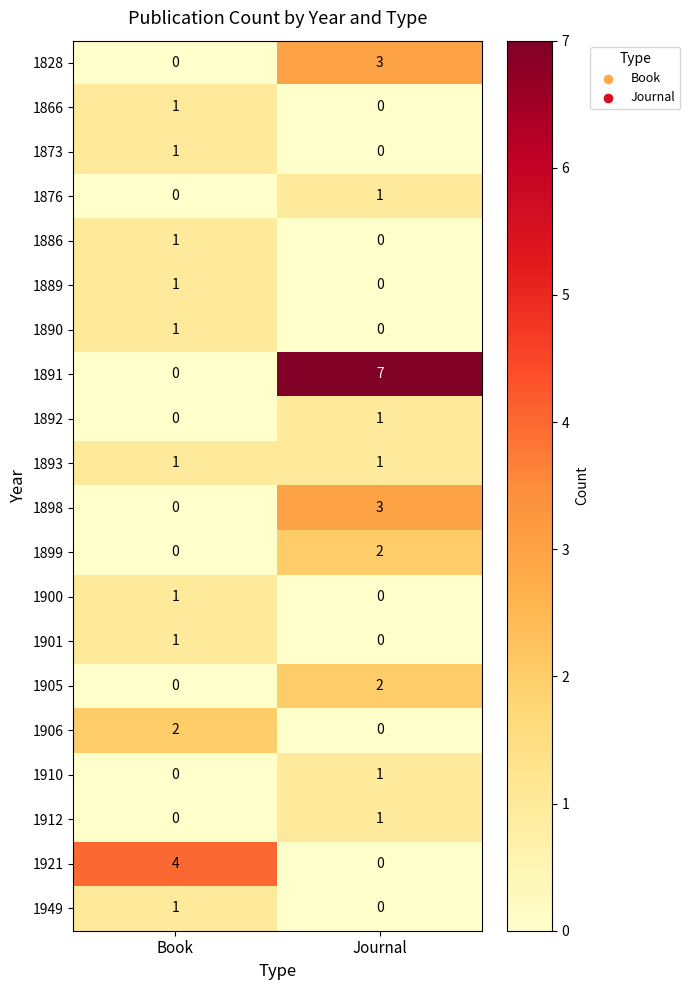

What value does the 1921 series have at Book?

4